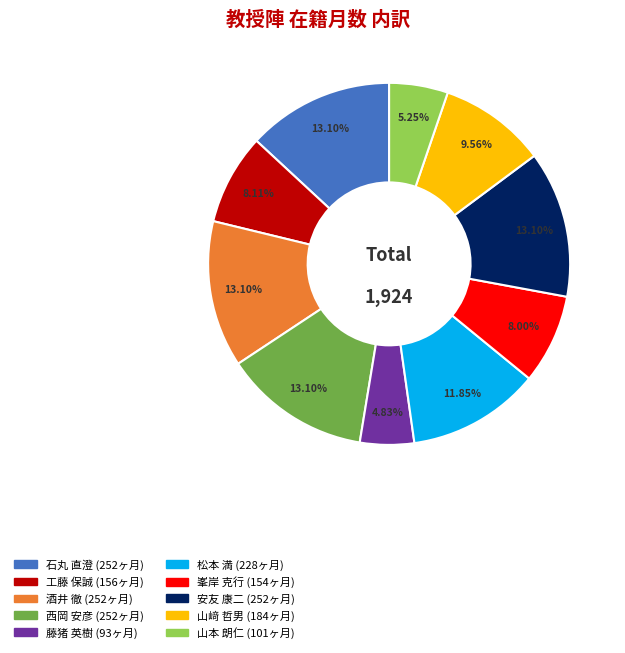

Is 石丸 直澄 the majority of the pie?

No